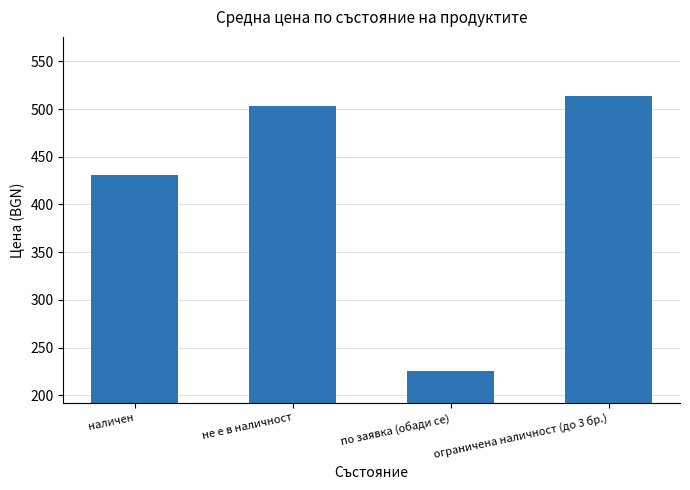

What is the greatest value displayed?

514.0